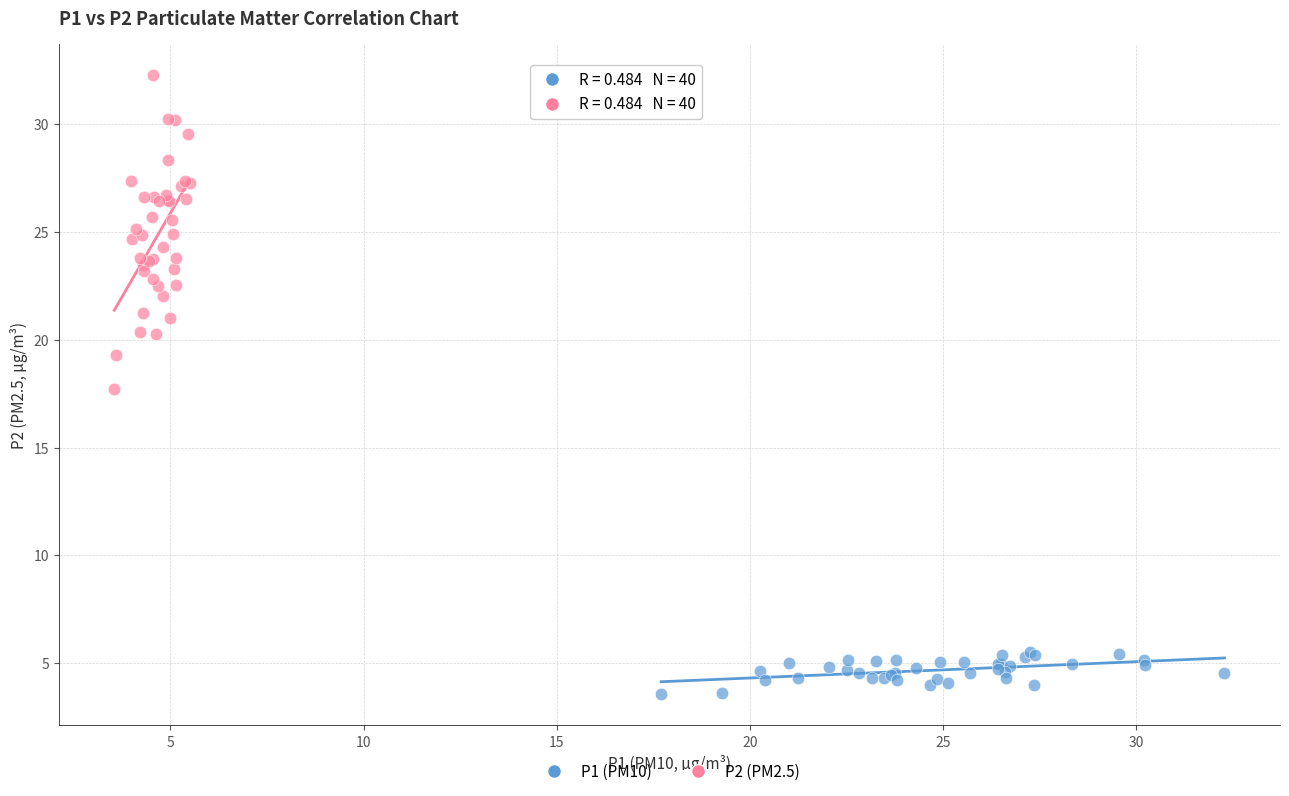

Which series reaches the maximum Y coordinate?

P2 (PM2.5)